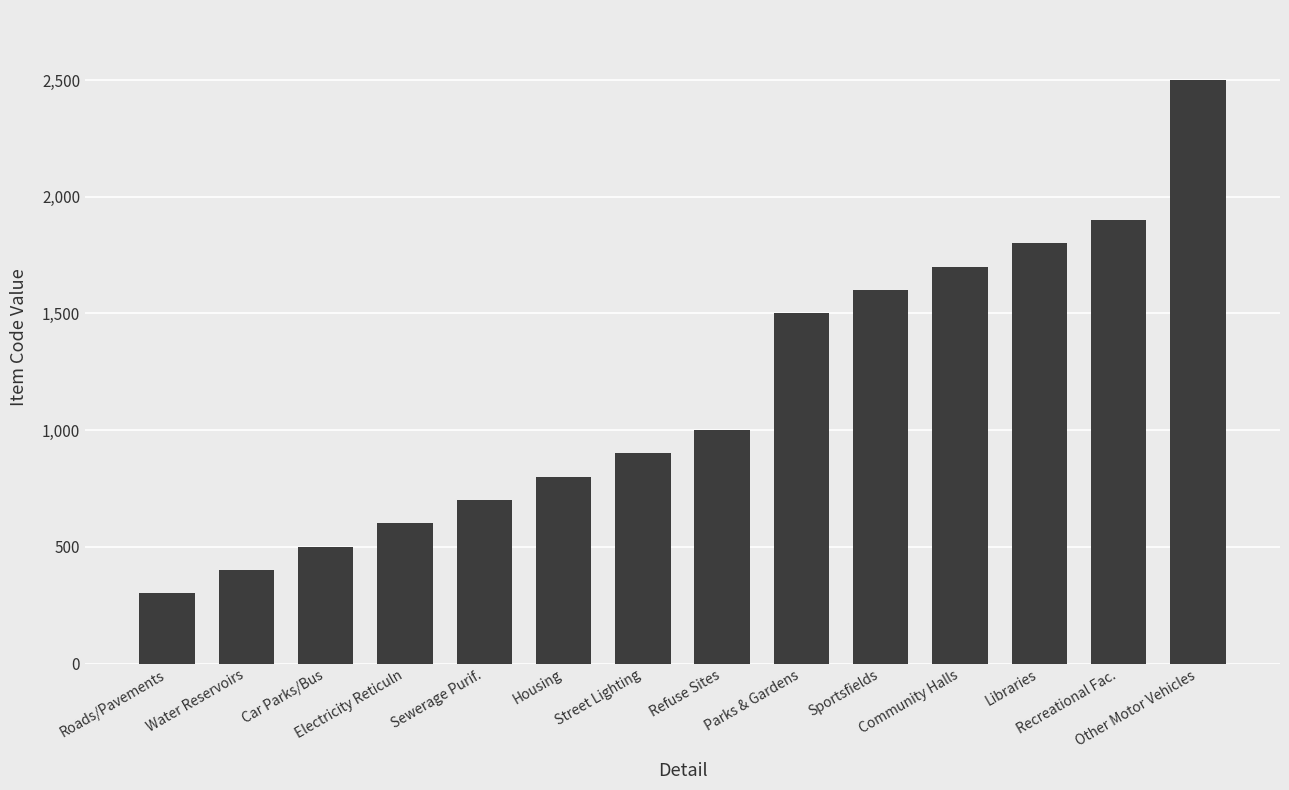

What is the difference between the values at Sportsfields and Sewerage Purif.?

900